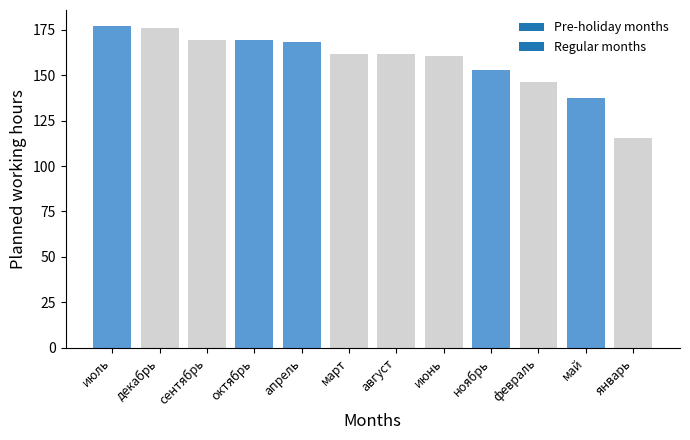

True or false: the data shows 277.9 at октябрь.

False